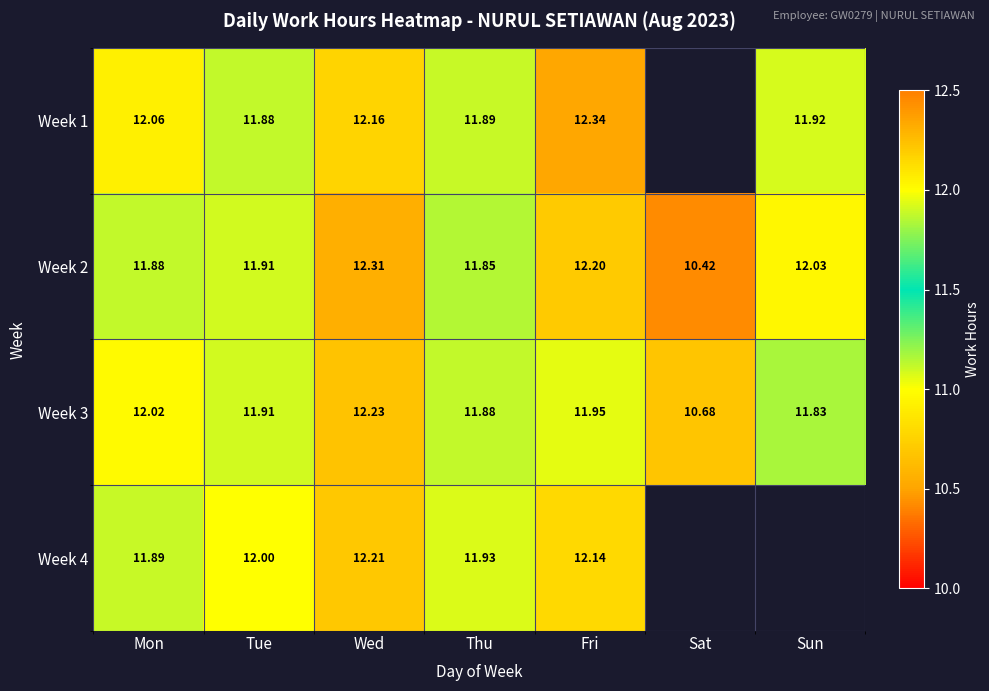

Is the value of Week 2 at Thu greater than the value of Week 3 at Wed?

No